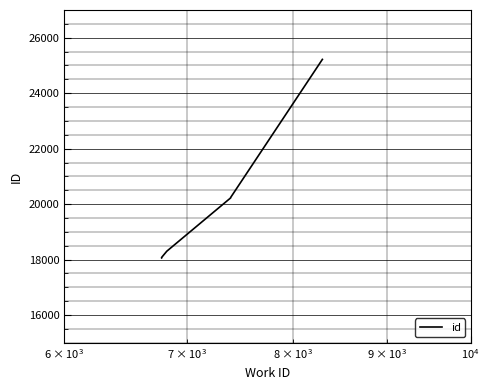

How many data points are less than 20227?

5